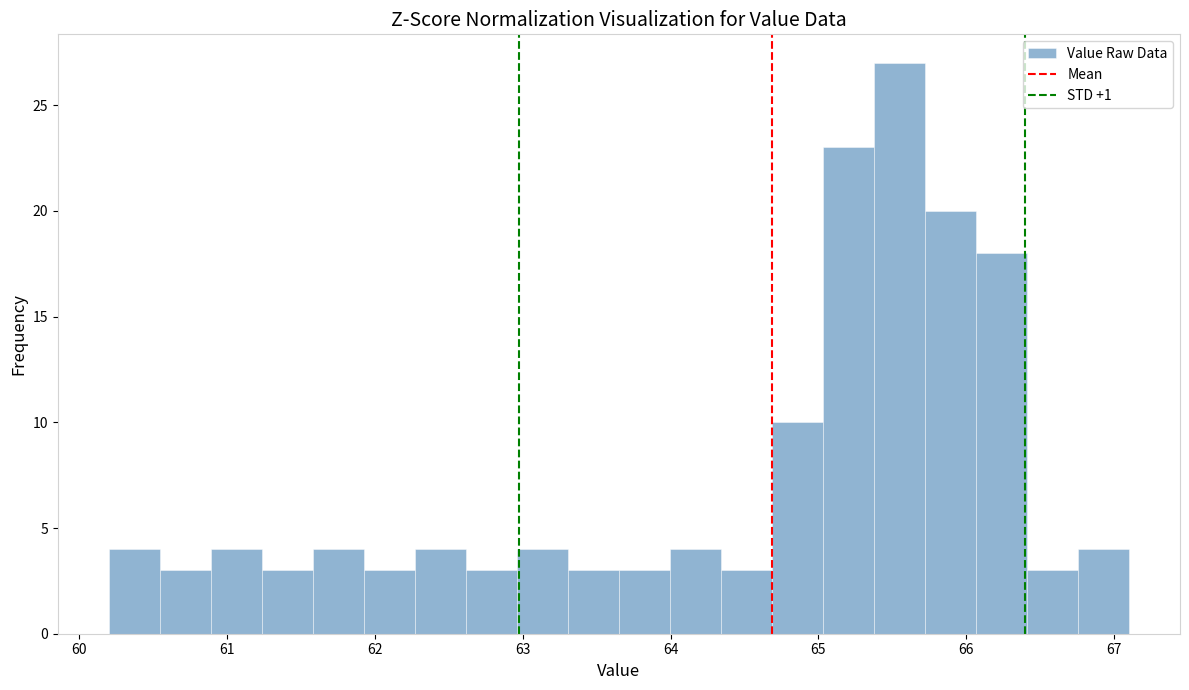

Read against the x-axis, roughly where is the centre of the tallest bar?

65.5